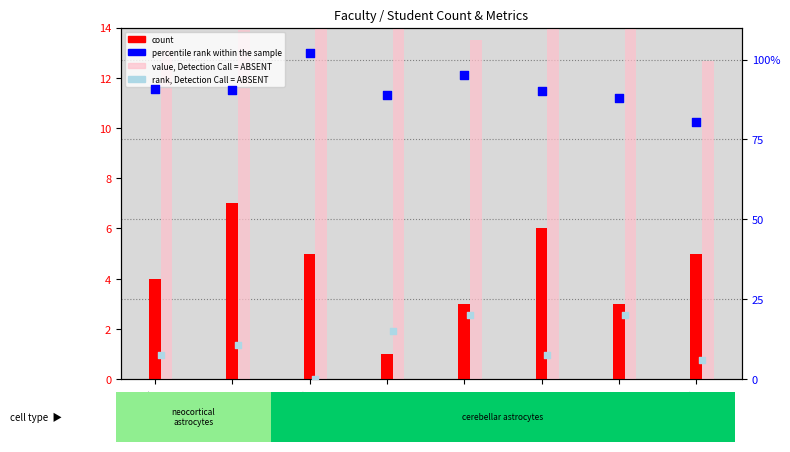

Is the value of percentile rank within the sample at GSM_KinhTe greater than the value of count at GSM_HoaTP?

Yes